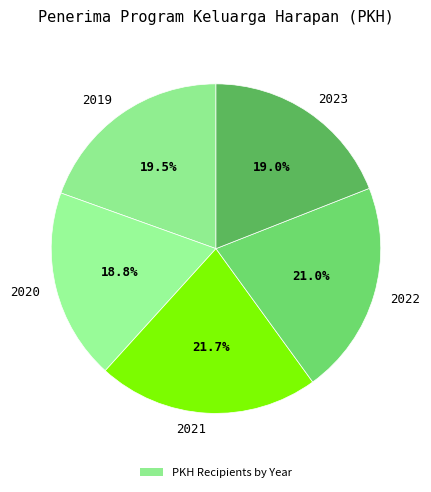

Is it true that 2019 is 10% of the pie?

False